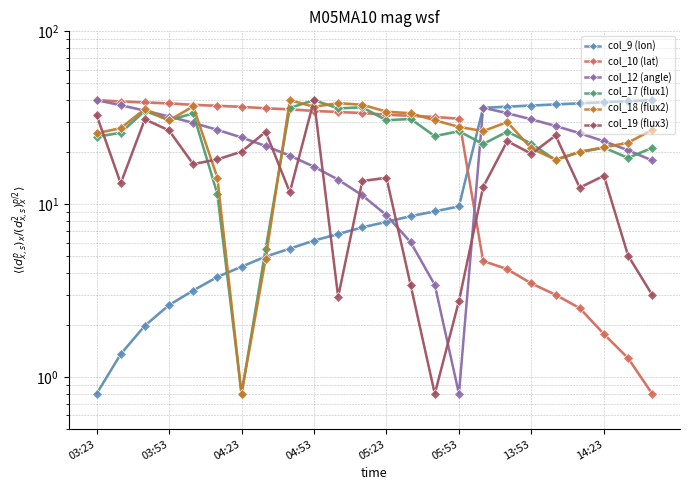

What is the average value of the col_10 (lat) series?

24.7